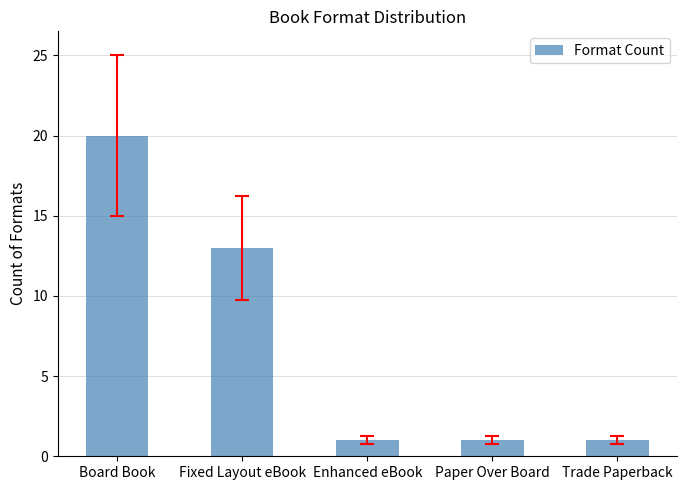

What is the change in value from Fixed Layout eBook to Paper Over Board?

-12